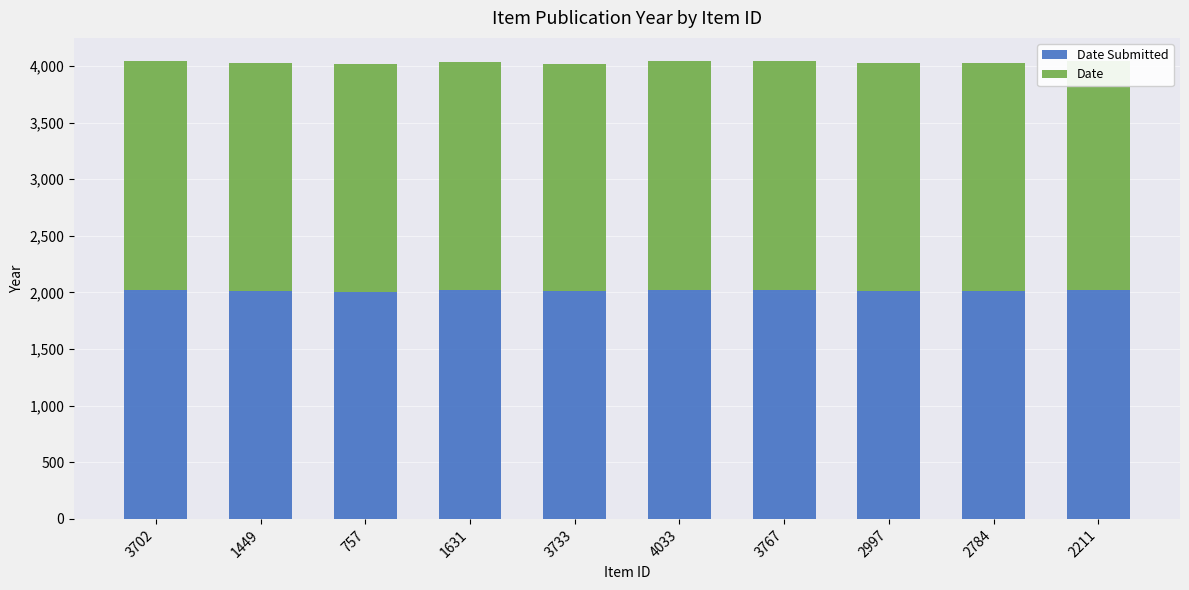

What is the total value across all series at 3733?

4020